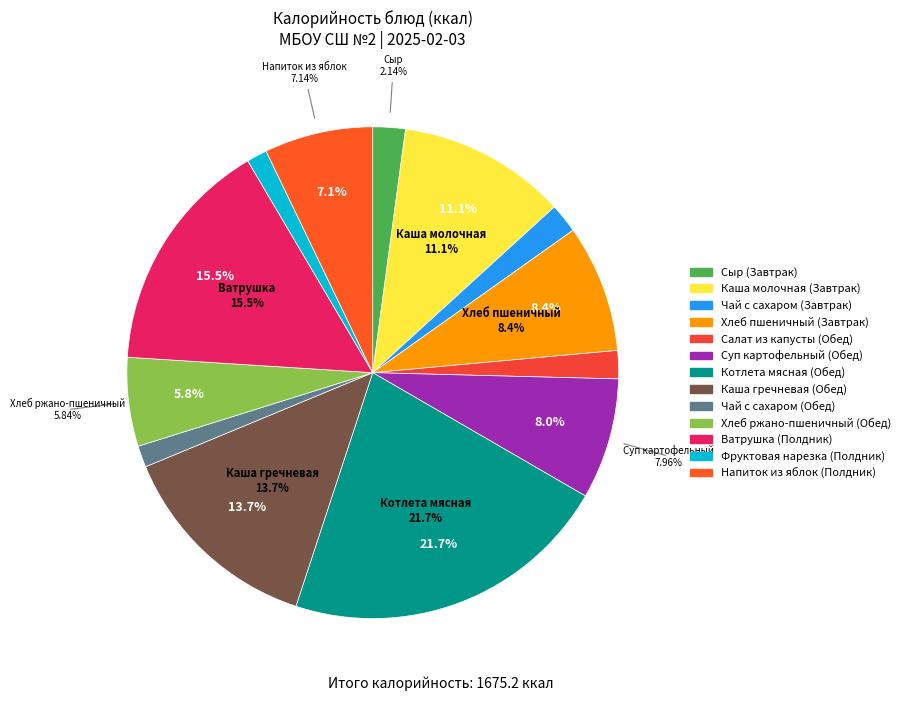

To the nearest percent, what is the difference between the largest and smallest slice percentages?

20%